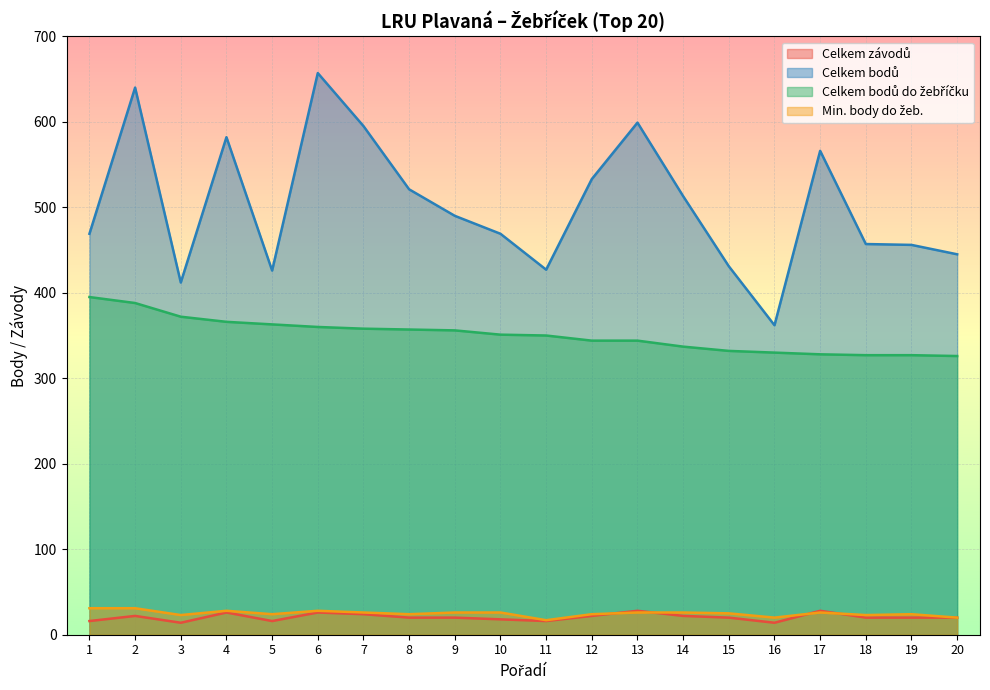

List the series in order of their peak value, highest first.

Celkem bodů, Celkem bodů do žebříčku, Min. body do žeb., Celkem závodů